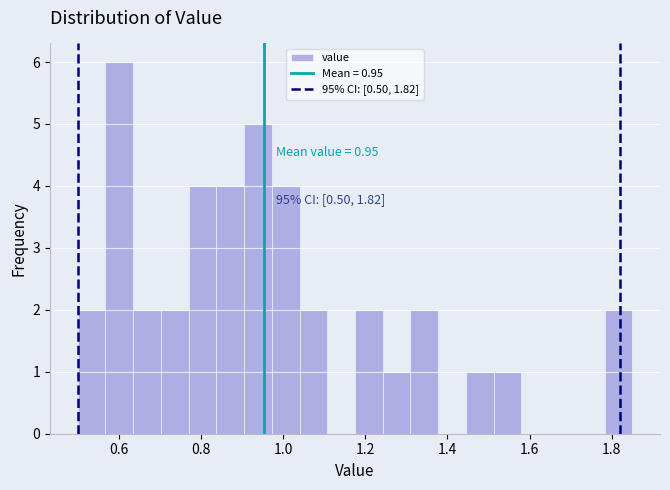

Around what value on the x-axis is the tallest bar? Give the approximate position of its centre, as read against the axis.

0.60